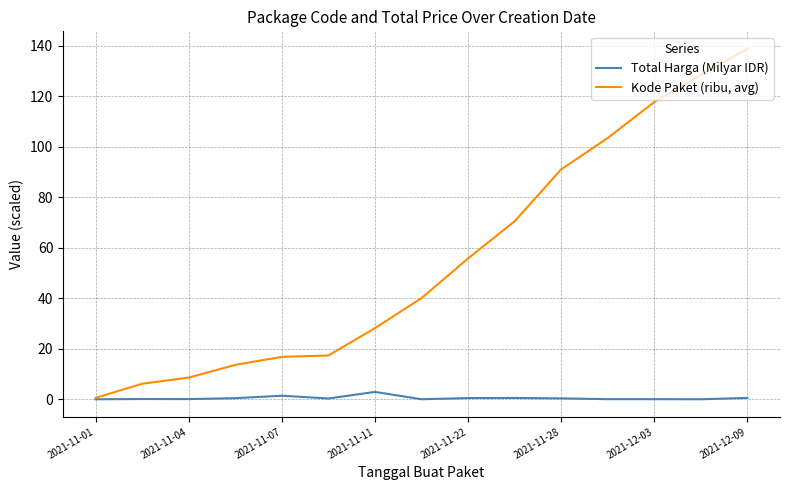

What is the average value of the Kode Paket (ribu, avg) series?

55.8